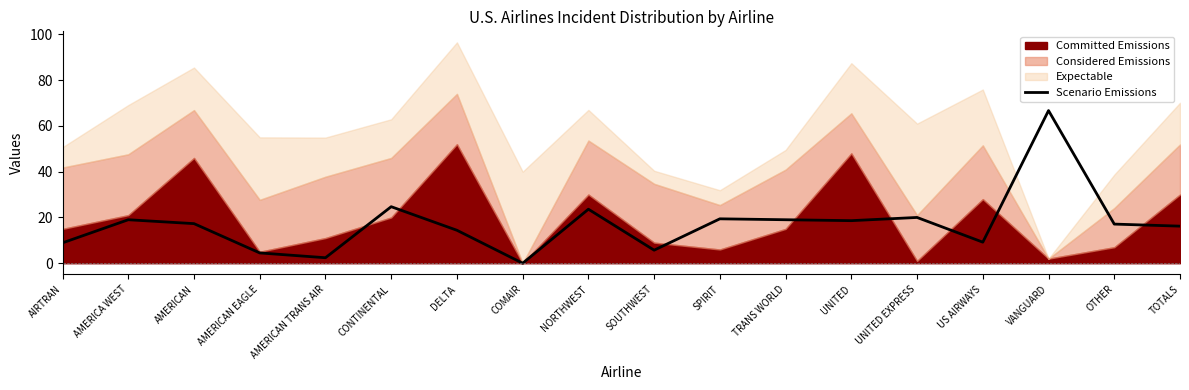

What is the label of the 7th point from the right?

TRANS WORLD